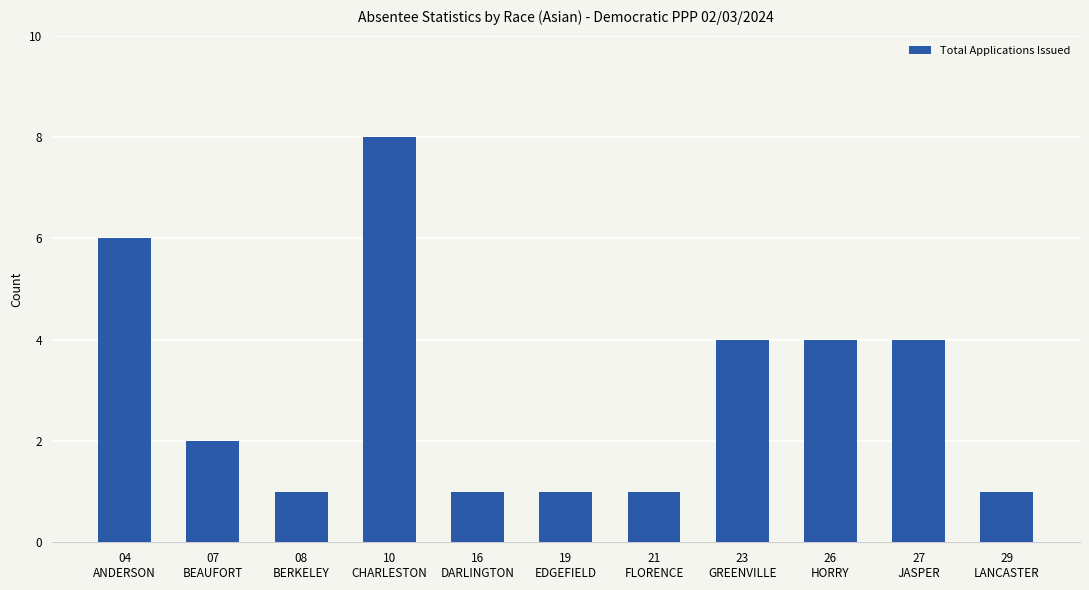

What is the greatest value displayed?

8